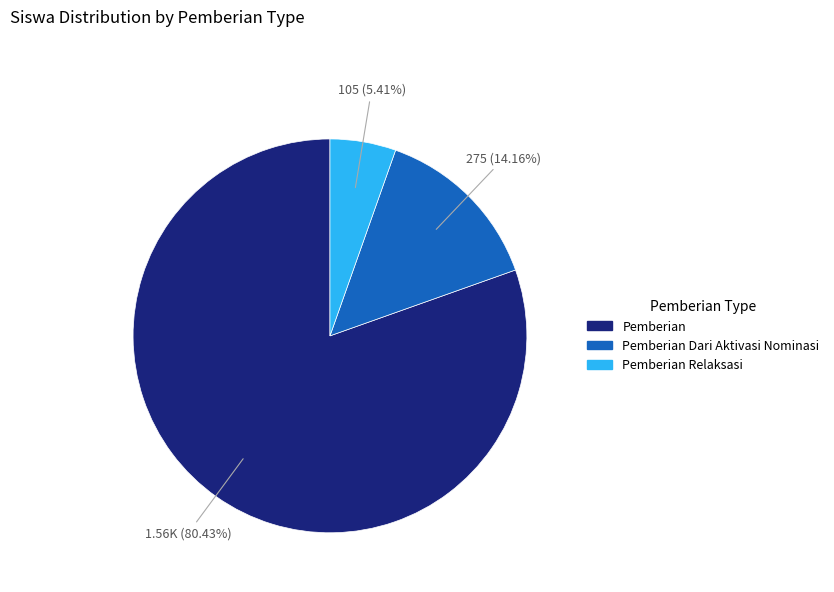

How many slices are in this pie chart?

3